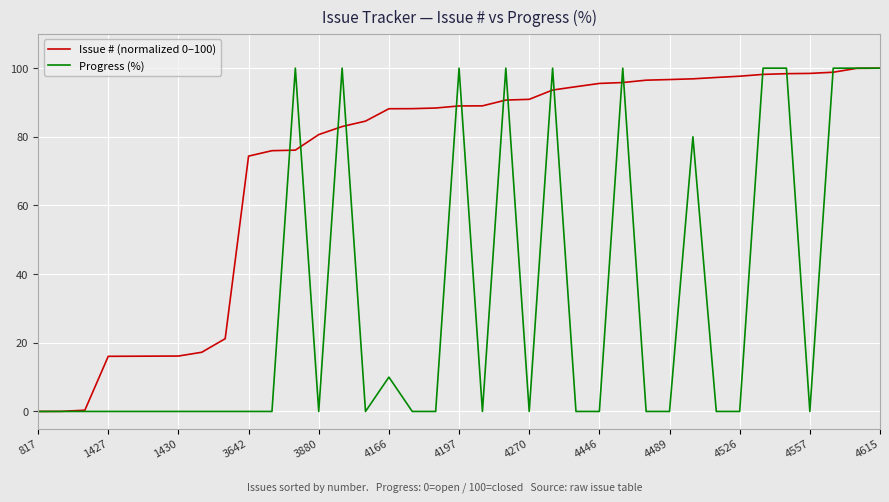

What is the greatest value displayed?

100.0